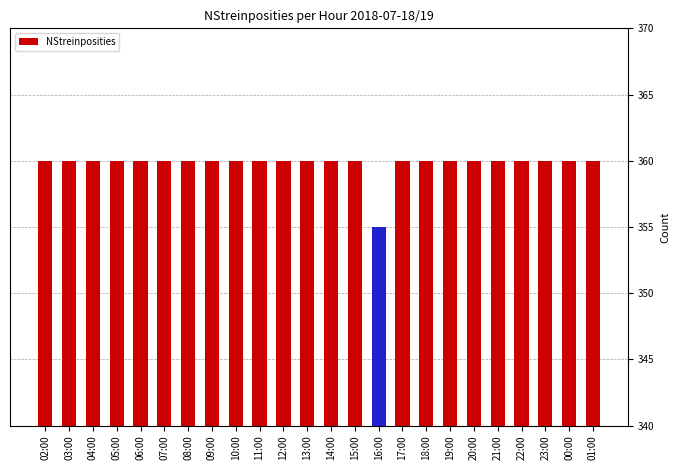

What is the value of the 1st bar from the left?

360